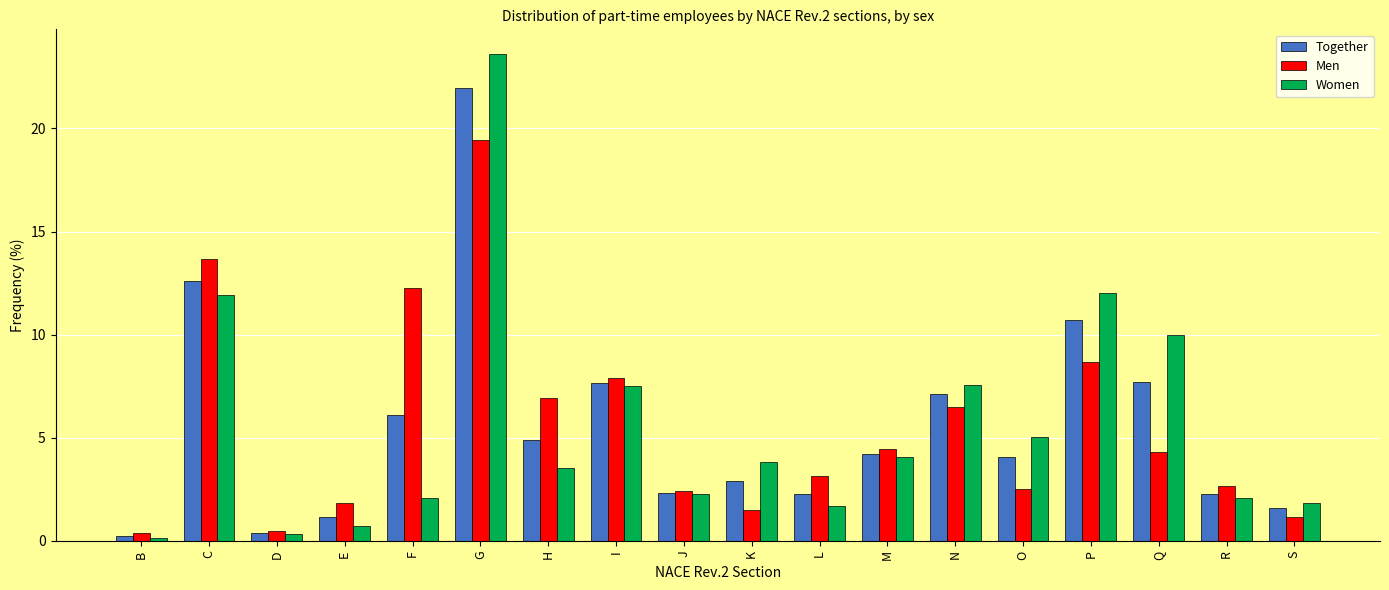

What is the smallest value displayed?

0.1